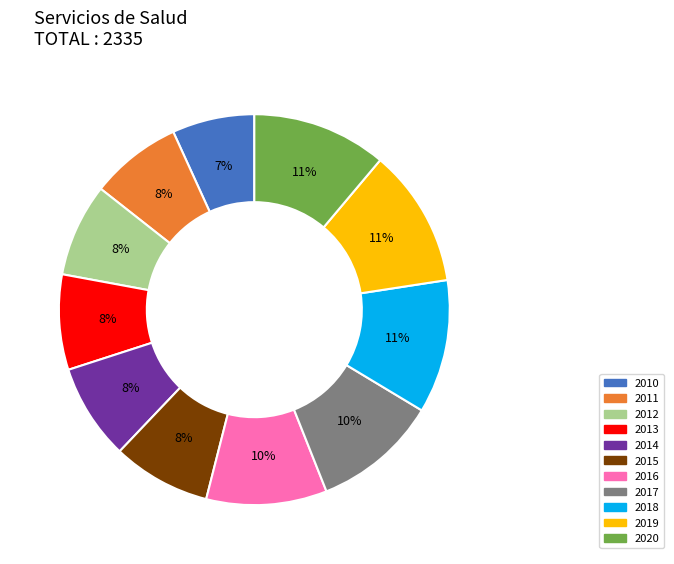

Do 2010 and 2016 together represent more than half of the pie?

No